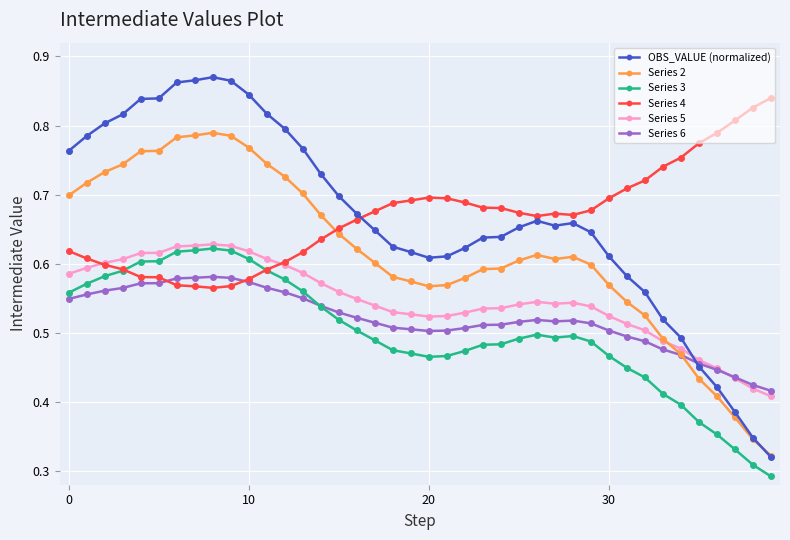

True or false: Series 3 has more than 1 points higher than both neighbors.

True